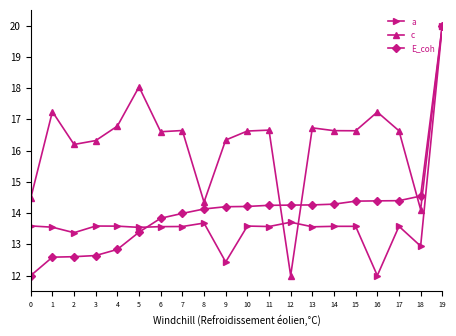

What is the value of the E_coh point at the 5th from the left?

12.8